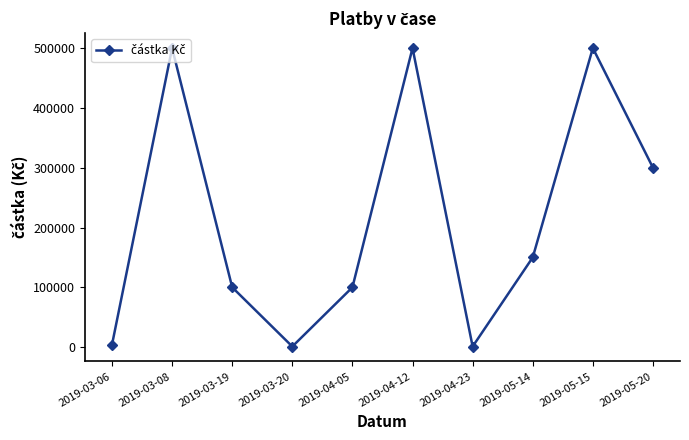

What is the sum of all values?

2156000